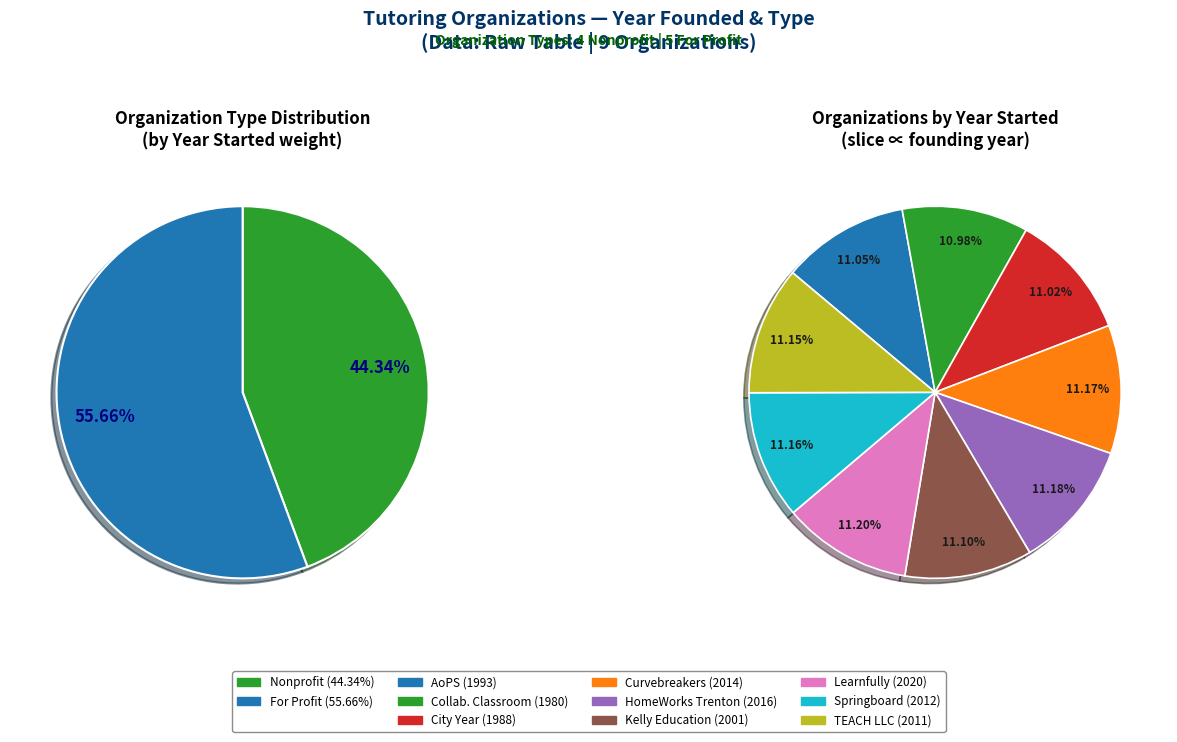

What is the change in value from City Year to HomeWorks Trenton?

+28